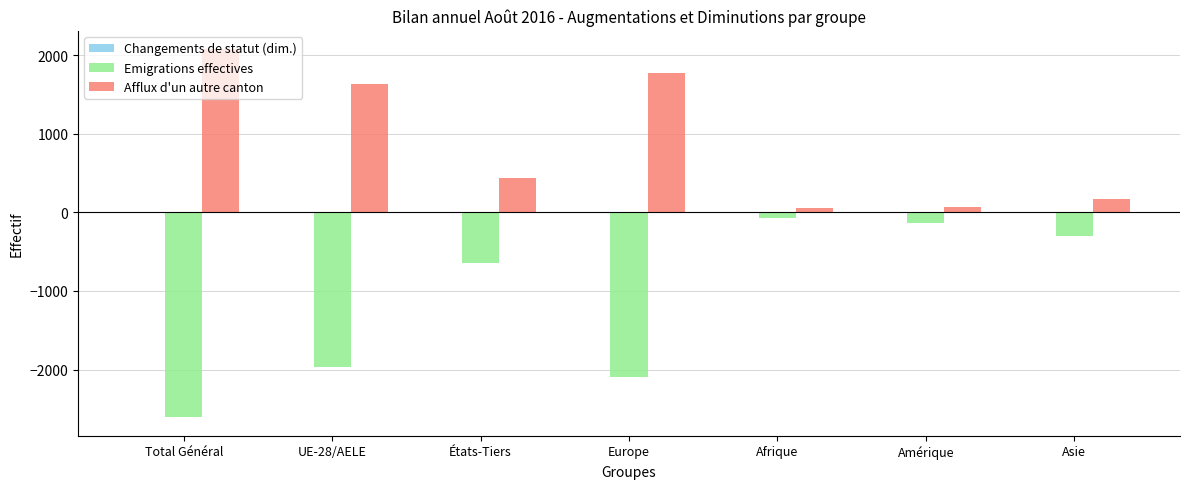

Which series has the largest total across all categories?

Afflux d'un autre canton